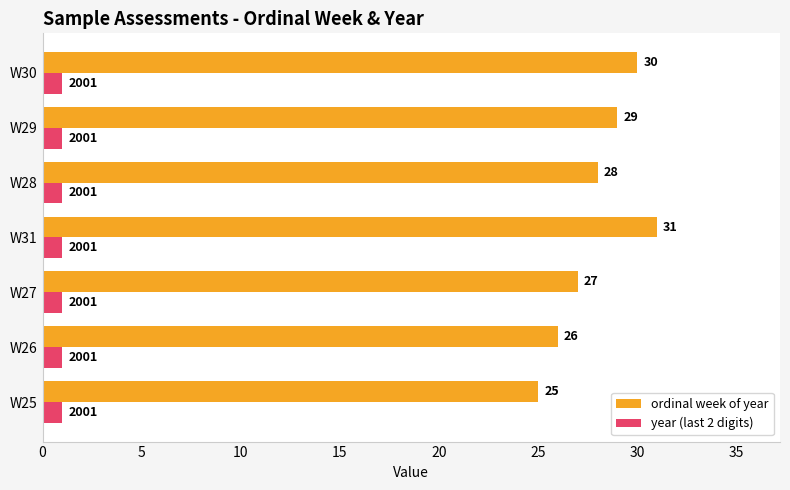

Which series has the largest range (max minus min)?

ordinal week of year